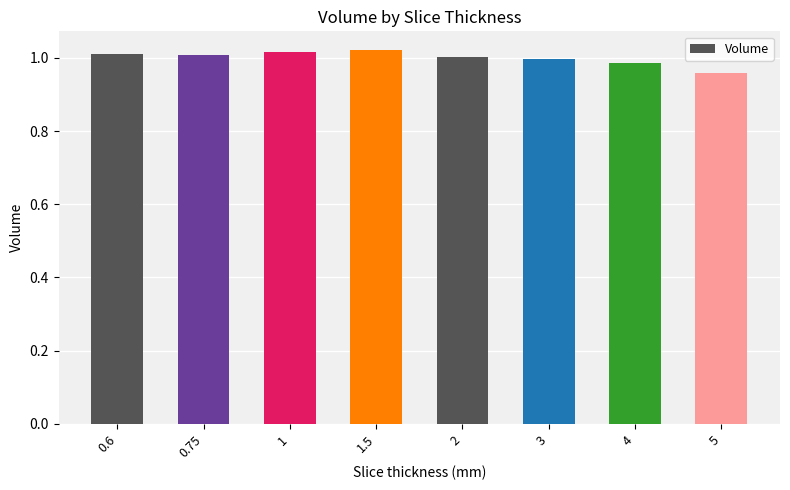

What is the sum of the values at 2 and 5?

2.0